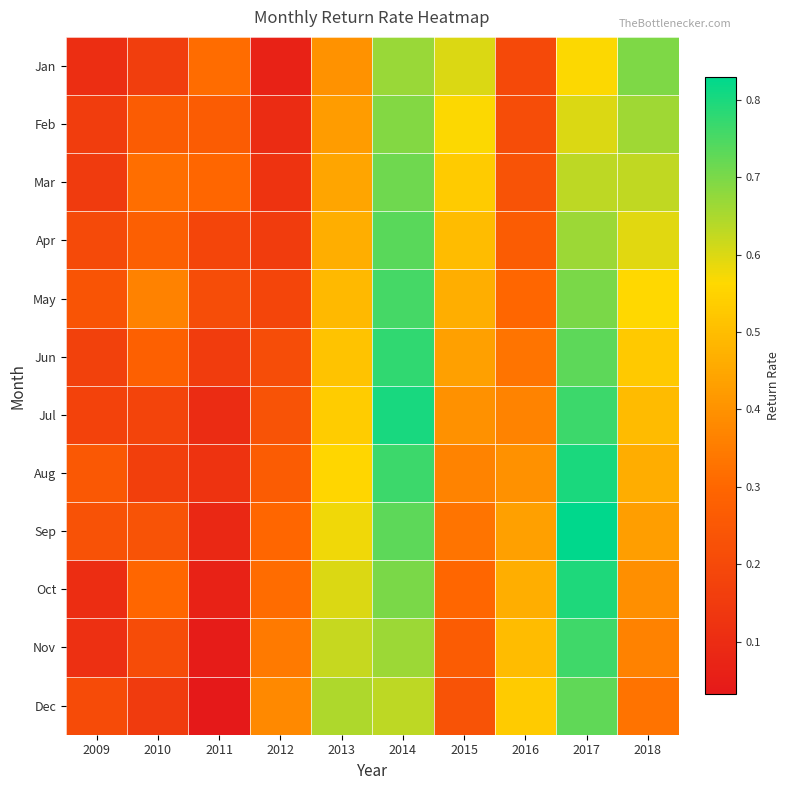

Reading right to left, extract all data points from this chart.

Jan: 2018=0.7	2017=0.6	2016=0.2	2015=0.6	2014=0.7	2013=0.4	2012=0.1	2011=0.3	2010=0.2	2009=0.1
Feb: 2018=0.7	2017=0.6	2016=0.2	2015=0.6	2014=0.7	2013=0.4	2012=0.1	2011=0.3	2010=0.3	2009=0.2
Mar: 2018=0.6	2017=0.6	2016=0.2	2015=0.5	2014=0.7	2013=0.4	2012=0.1	2011=0.3	2010=0.3	2009=0.2
Apr: 2018=0.6	2017=0.7	2016=0.3	2015=0.5	2014=0.7	2013=0.5	2012=0.2	2011=0.2	2010=0.3	2009=0.2
May: 2018=0.6	2017=0.7	2016=0.3	2015=0.5	2014=0.8	2013=0.5	2012=0.2	2011=0.2	2010=0.4	2009=0.2
Jun: 2018=0.5	2017=0.7	2016=0.3	2015=0.4	2014=0.8	2013=0.5	2012=0.2	2011=0.2	2010=0.3	2009=0.2
Jul: 2018=0.5	2017=0.8	2016=0.4	2015=0.4	2014=0.8	2013=0.5	2012=0.2	2011=0.1	2010=0.2	2009=0.2
Aug: 2018=0.5	2017=0.8	2016=0.4	2015=0.4	2014=0.8	2013=0.6	2012=0.3	2011=0.1	2010=0.2	2009=0.3
Sep: 2018=0.4	2017=0.8	2016=0.4	2015=0.3	2014=0.7	2013=0.6	2012=0.3	2011=0.1	2010=0.2	2009=0.2
Oct: 2018=0.4	2017=0.8	2016=0.5	2015=0.3	2014=0.7	2013=0.6	2012=0.3	2011=0.1	2010=0.3	2009=0.1
Nov: 2018=0.4	2017=0.8	2016=0.5	2015=0.3	2014=0.7	2013=0.6	2012=0.3	2011=0.0	2010=0.2	2009=0.1
Dec: 2018=0.3	2017=0.7	2016=0.5	2015=0.2	2014=0.6	2013=0.6	2012=0.4	2011=0.0	2010=0.2	2009=0.2